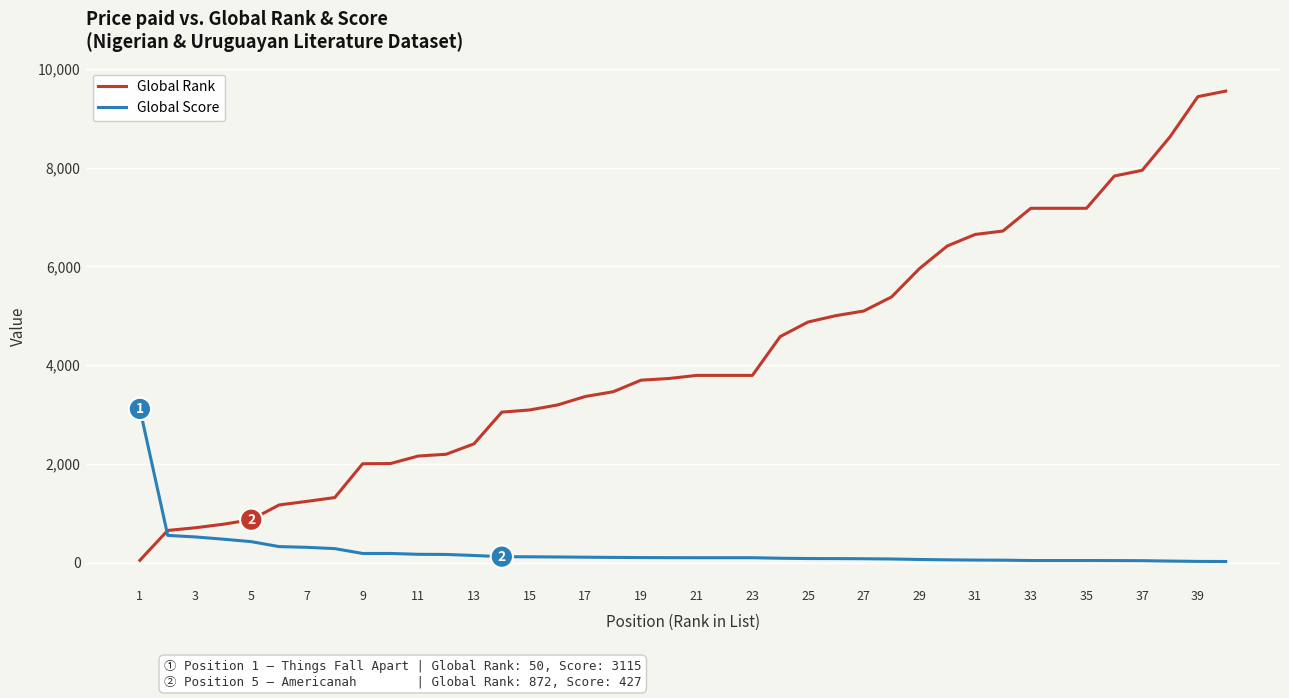

What is the smallest value displayed?

25